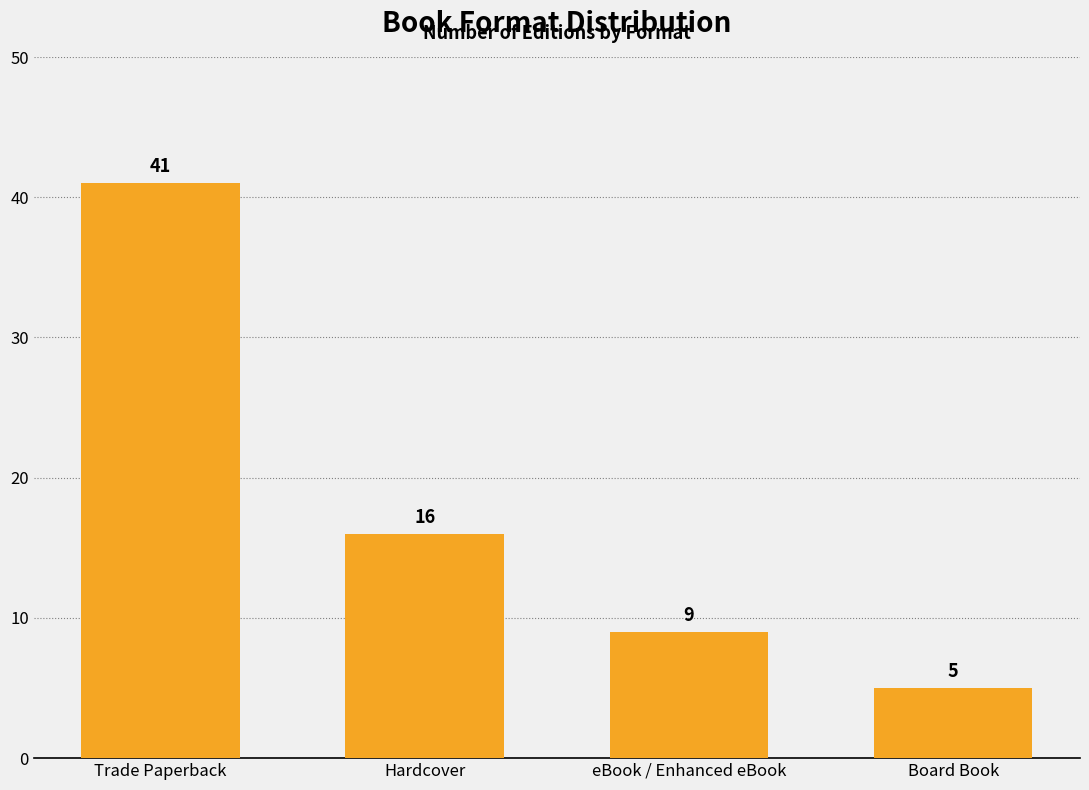

What is the label of the 1st bar from the right?

Board Book